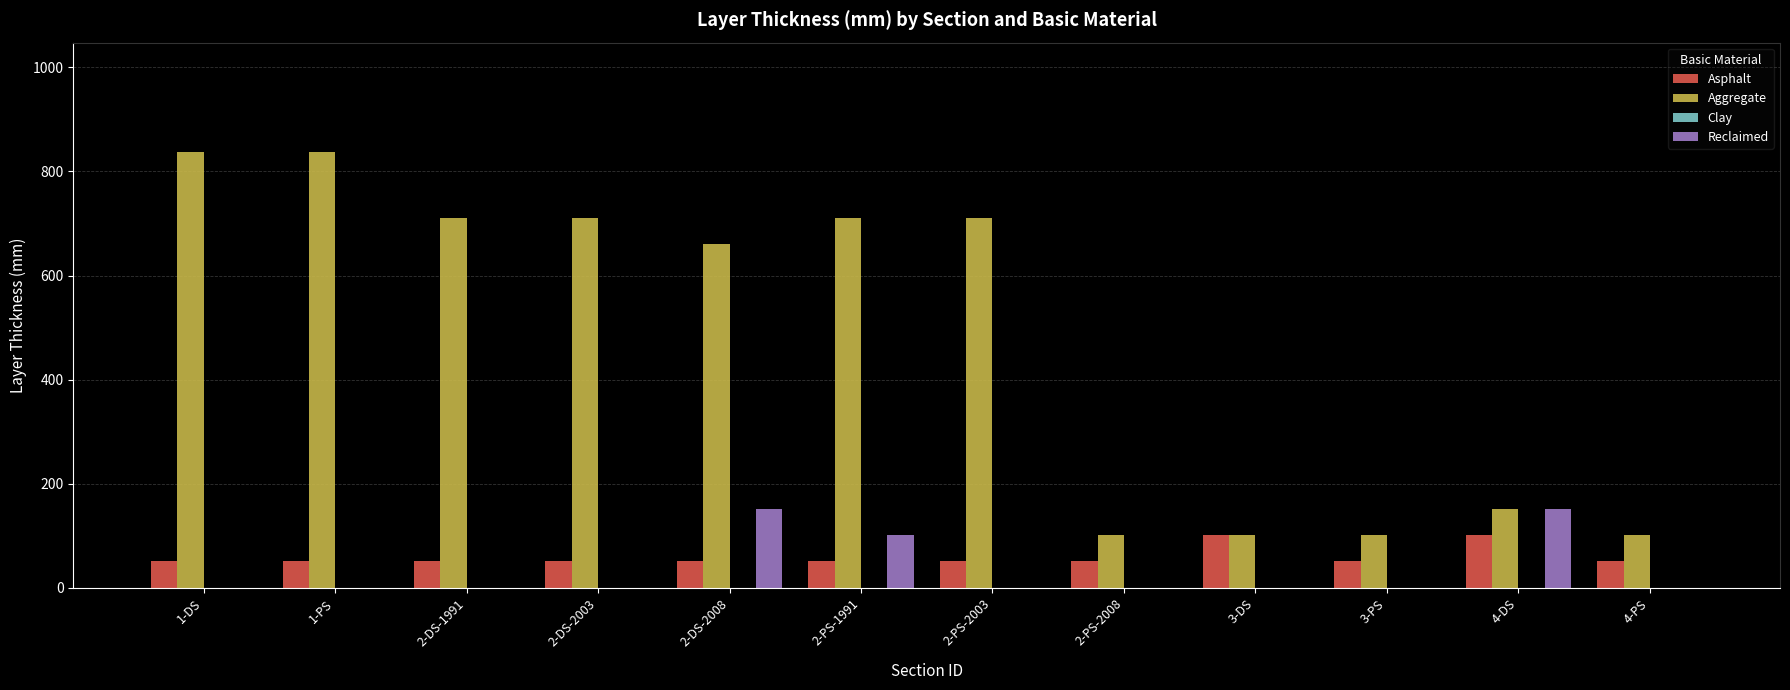

True or false: Asphalt has a value of 51 at 2-DS-1991.

True